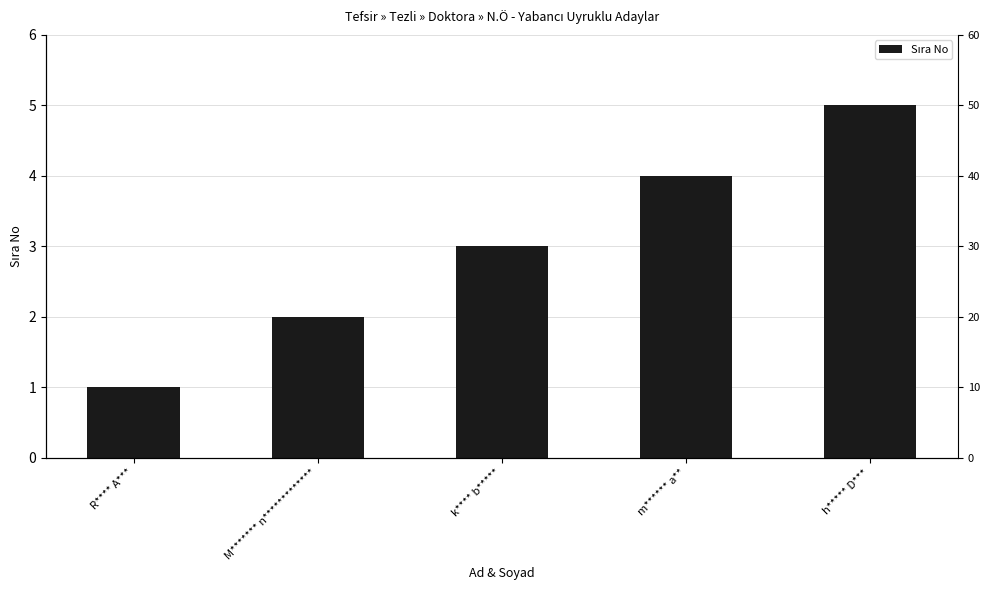

How many values are between 2 and 4?

3